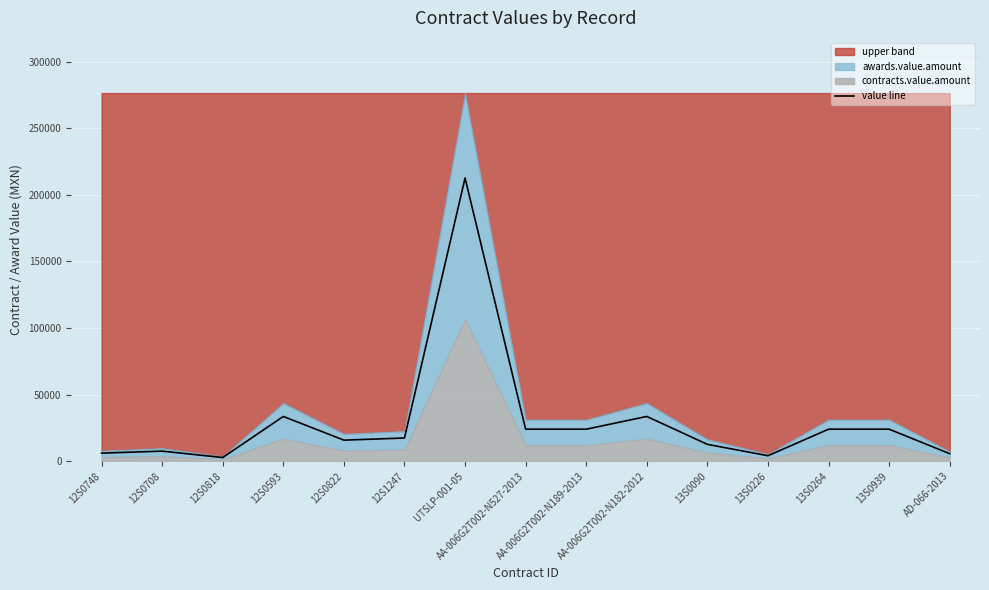

What is the value of the 4th point from the left?

33550.0